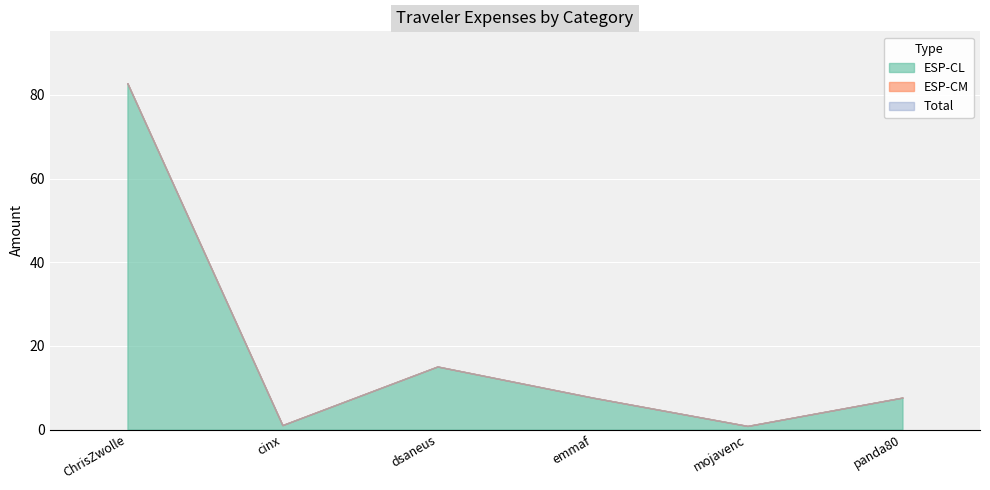

At ChrisZwolle, list the series in order from smallest to largest.

ESP-CM, Total, ESP-CL